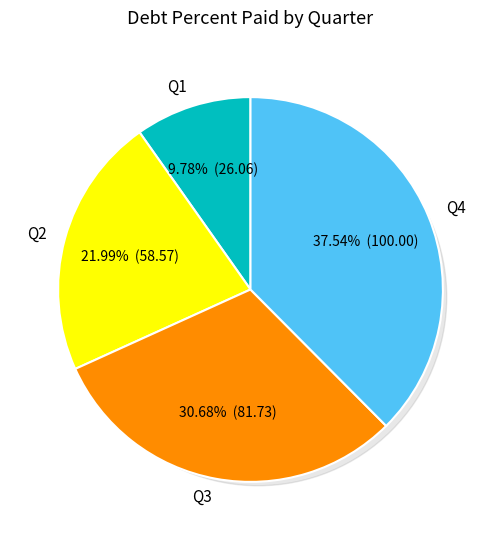

Is there any slice that represents more than half of the pie?

No